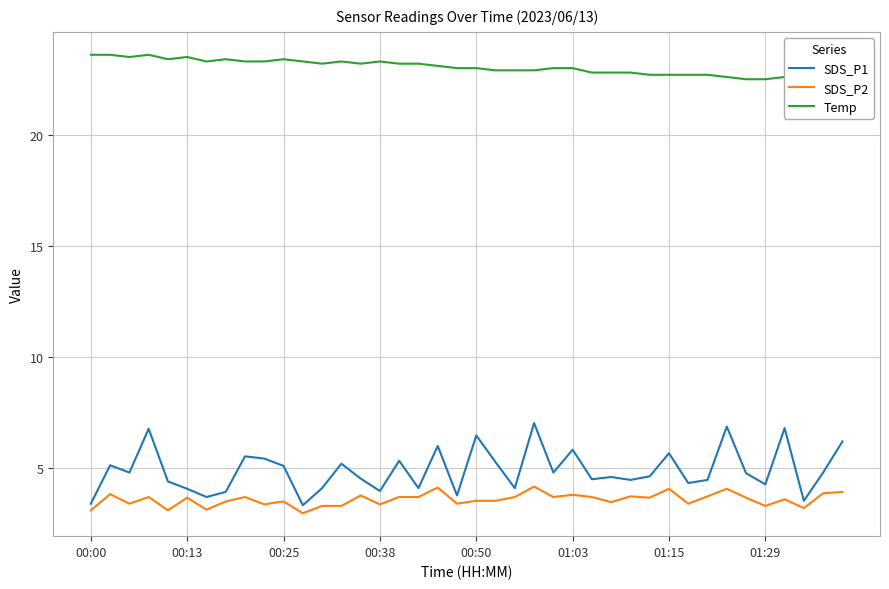

How many values in the Temp series are below 23?

17